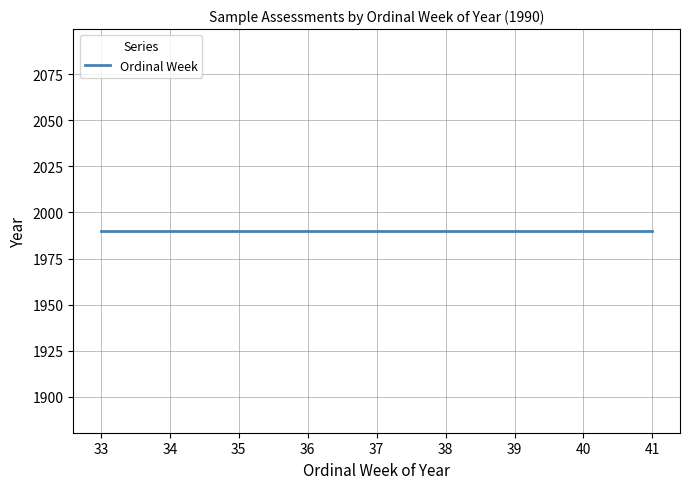

Is this an area chart (filled region under the line)?

No